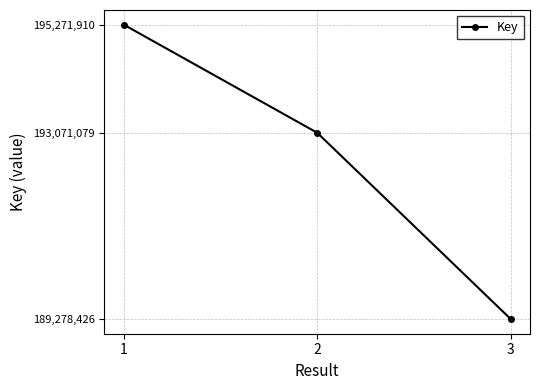

Where does the data first go above 193071079?

1